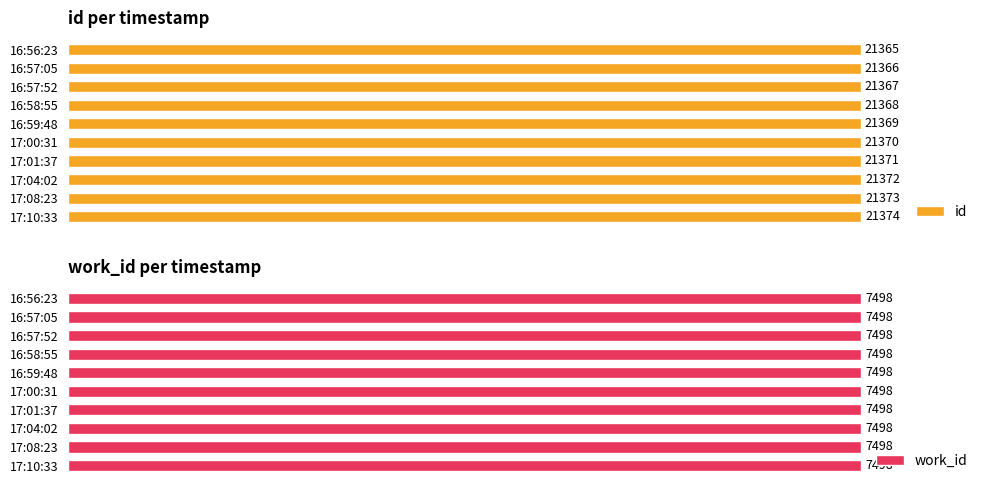

Where is id nearest to the value 21369?

16:59:48